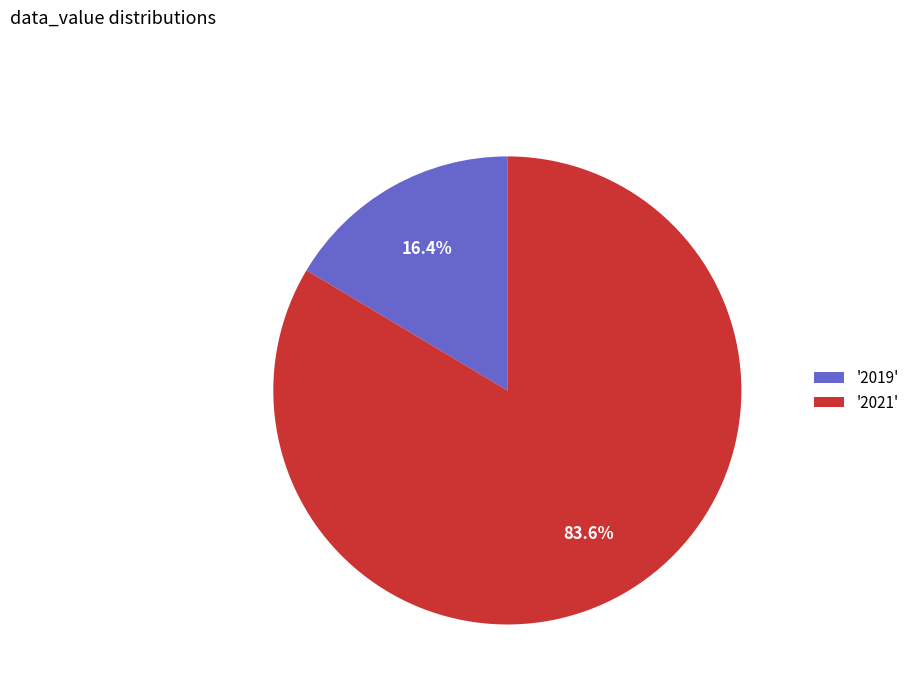

Is there any slice that represents more than half of the pie?

Yes